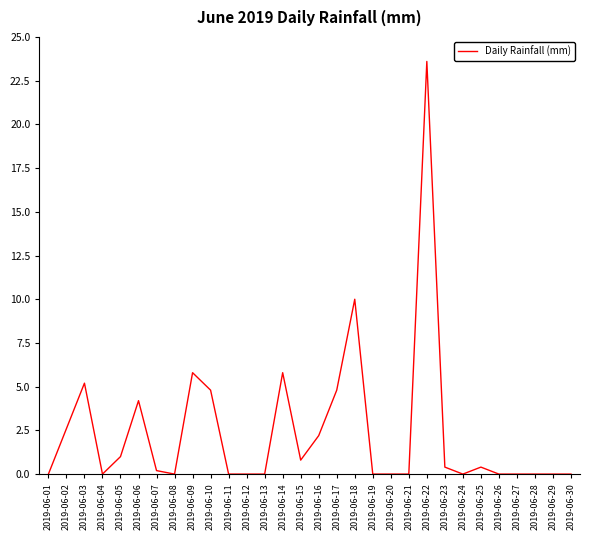

Is it true that the value at 2019-06-16 is 3.8?

False